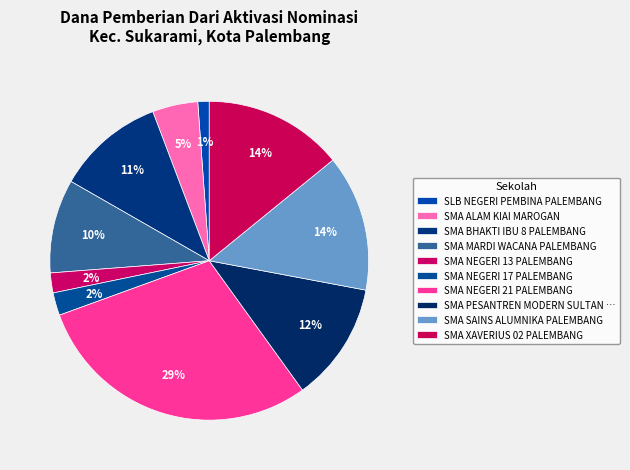

To the nearest percent, what percentage of the pie is SMA NEGERI 17 PALEMBANG?

2%